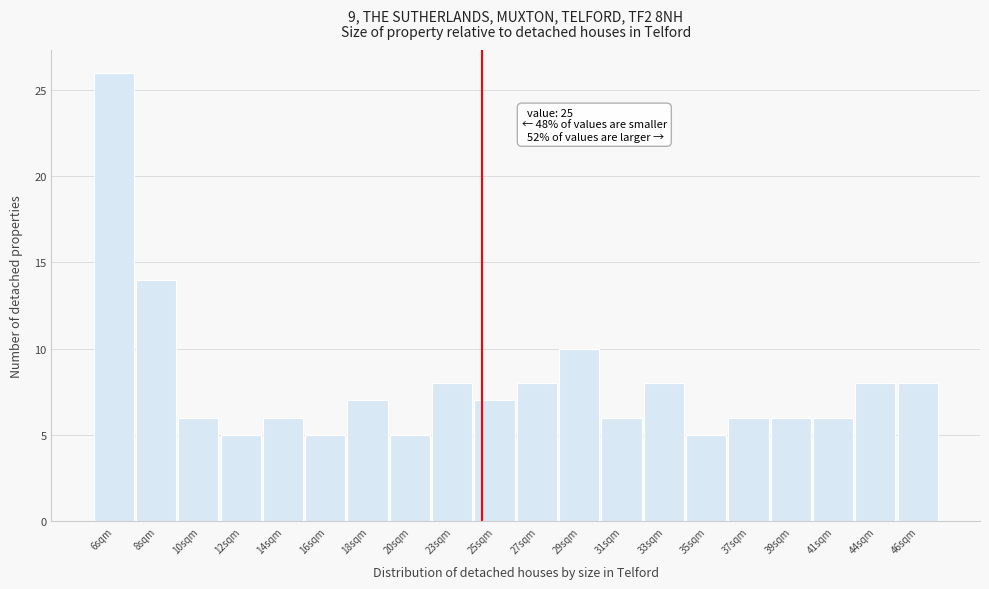

Reading right to left, what are all the values shown in this chart?

46sqm=8	44sqm=8	41sqm=6	39sqm=6	37sqm=6	35sqm=5	33sqm=8	31sqm=6	29sqm=10	27sqm=8	25sqm=7	23sqm=8	20sqm=5	18sqm=7	16sqm=5	14sqm=6	12sqm=5	10sqm=6	8sqm=14	6sqm=26